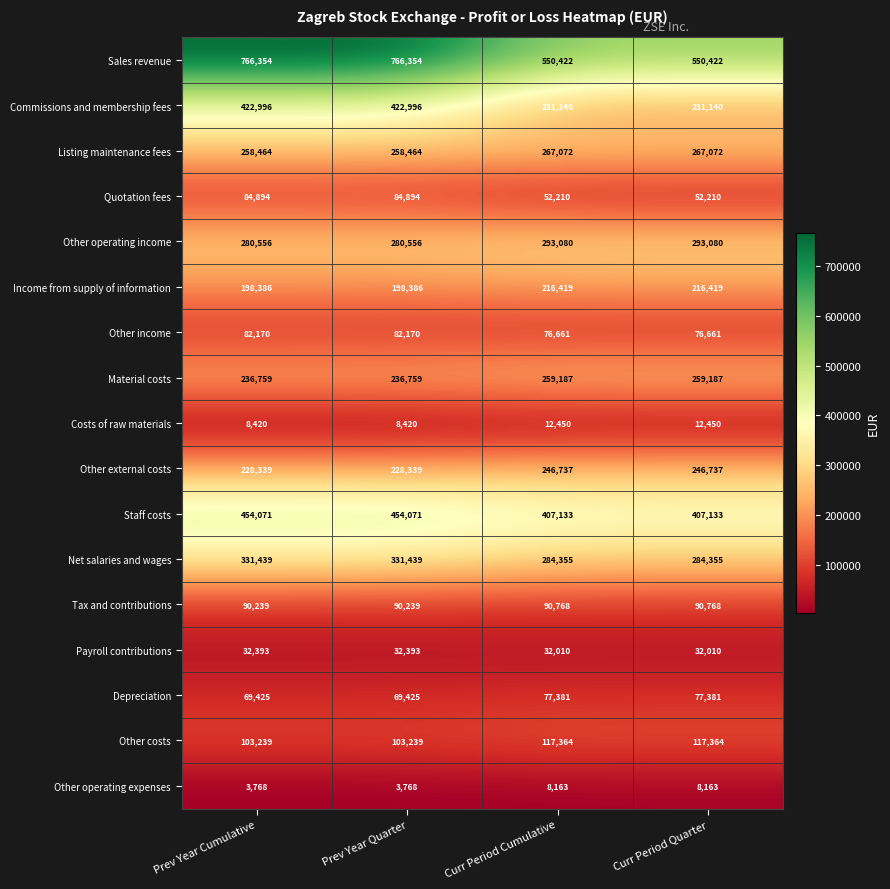

What is the total value across all series at Curr Period Quarter?

3222552